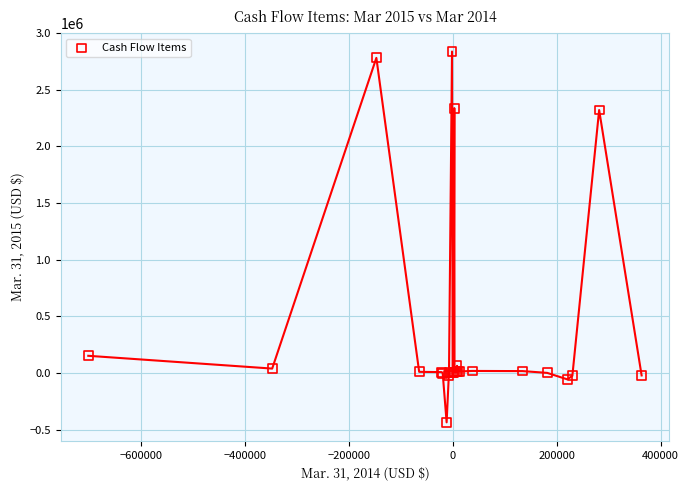

What Y value in the scatter plot is closest to 1201239?

152121